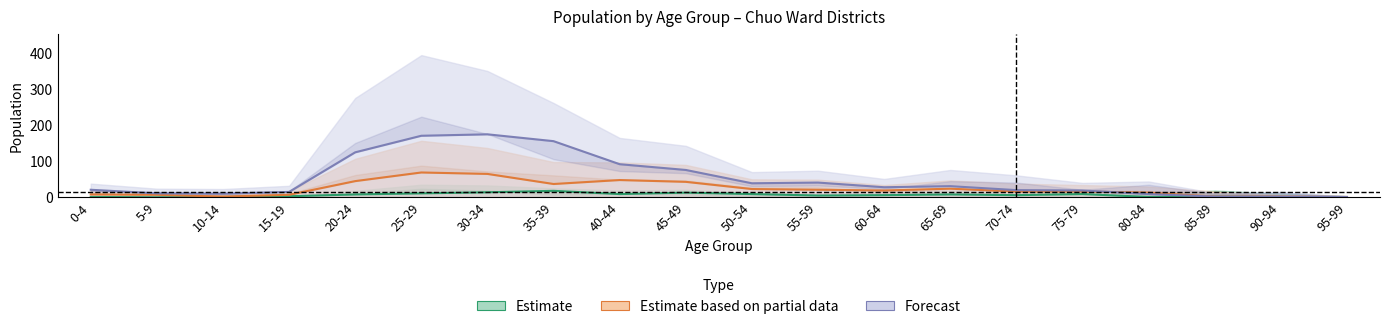

Which category has the lowest value across all series?

5-9